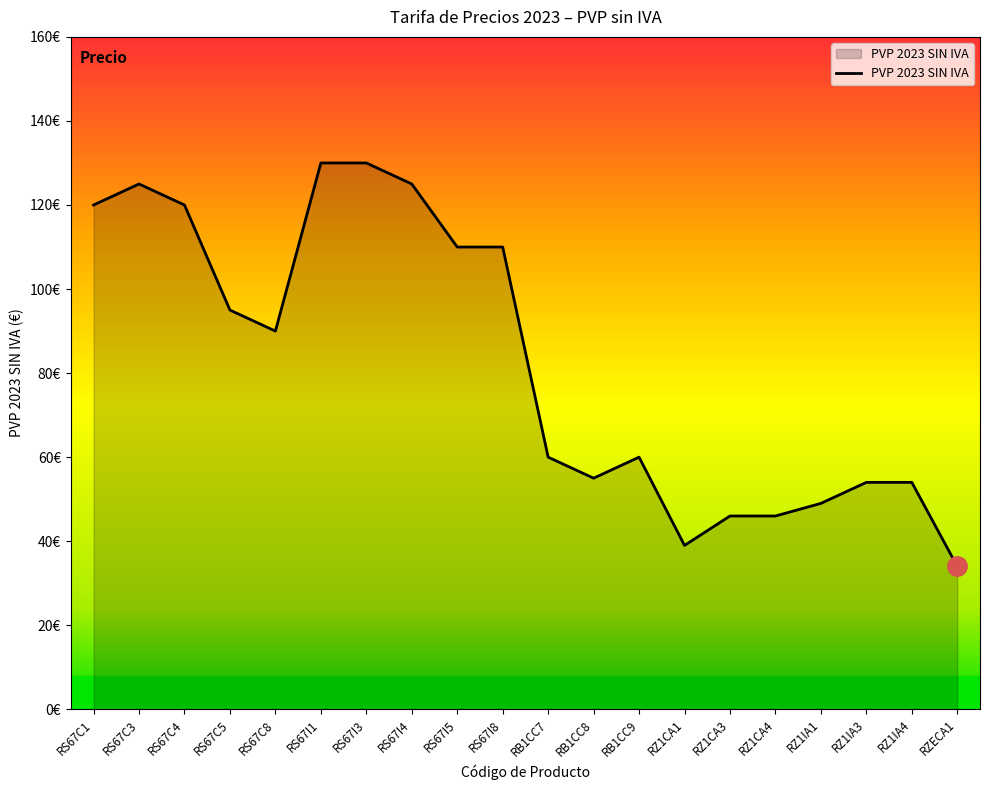

List the labels in order of value, largest first.

RS67I1, RS67I3, RS67C3, RS67I4, RS67C1, RS67C4, RS67I5, RS67I8, RS67C5, RS67C8, RB1CC7, RB1CC9, RB1CC8, RZ1IA3, RZ1IA4, RZ1IA1, RZ1CA3, RZ1CA4, RZ1CA1, RZECA1